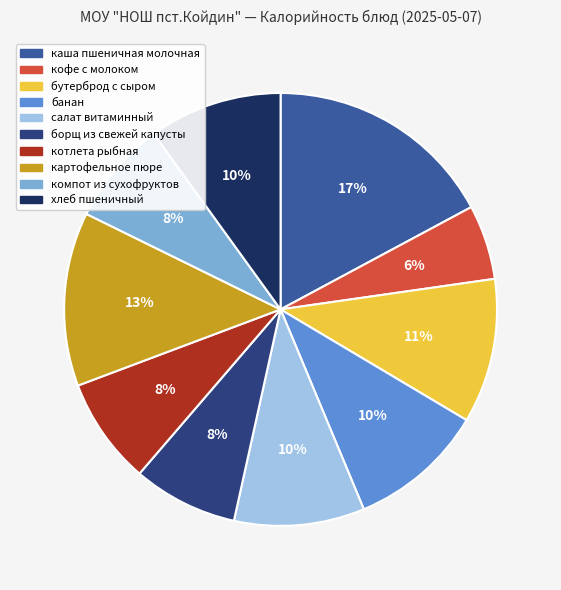

Which slice is the largest?

каша пшеничная молочная